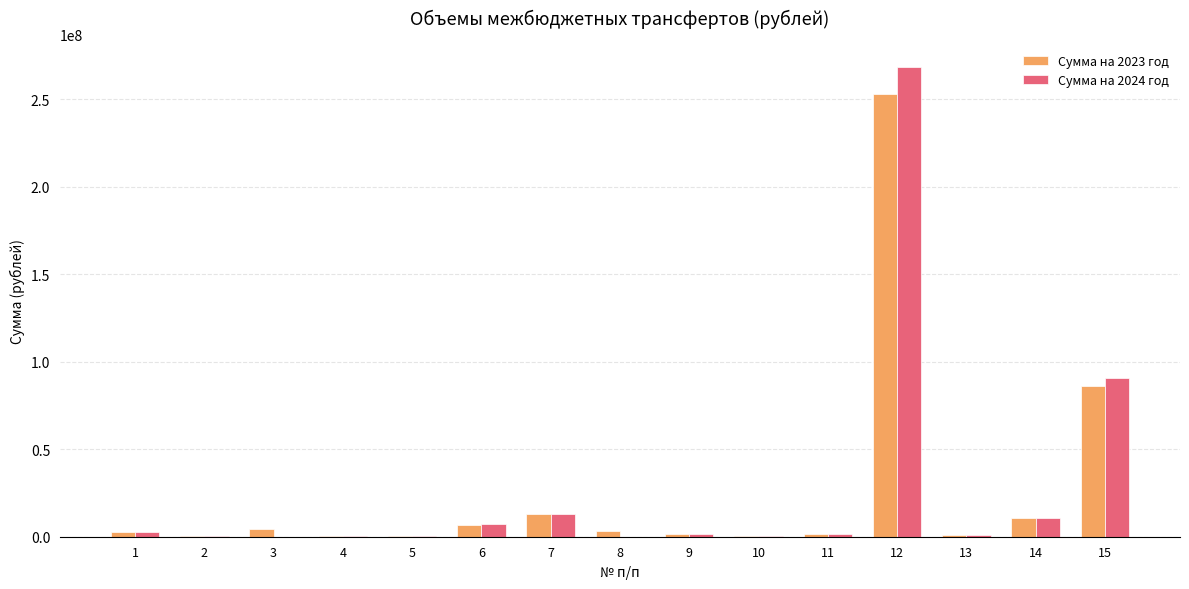

At which category is the sum across all series the highest?

12